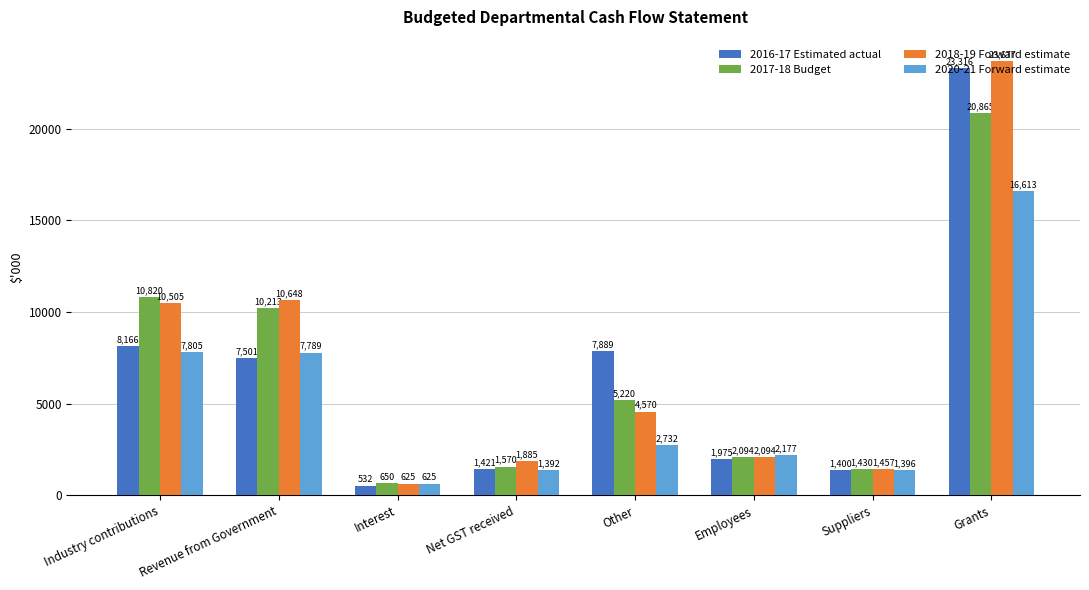

What are all the series names shown in the legend?

2016-17 Estimated actual, 2017-18 Budget, 2018-19 Forward estimate, 2020-21 Forward estimate